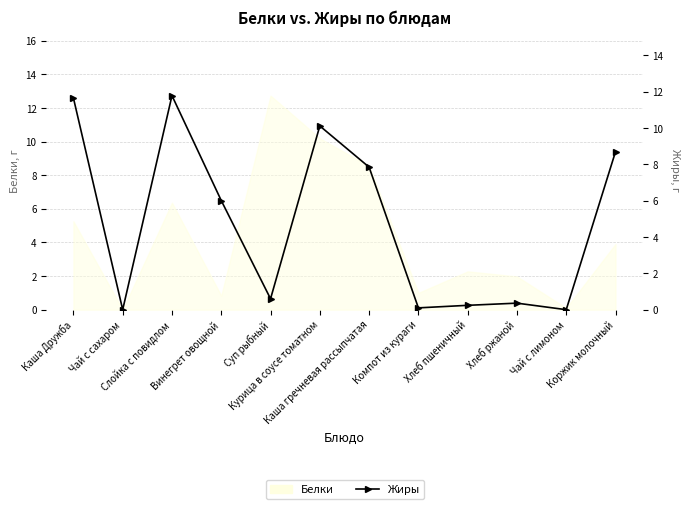

True or false: there are more than 1 points higher than both neighbors.

True